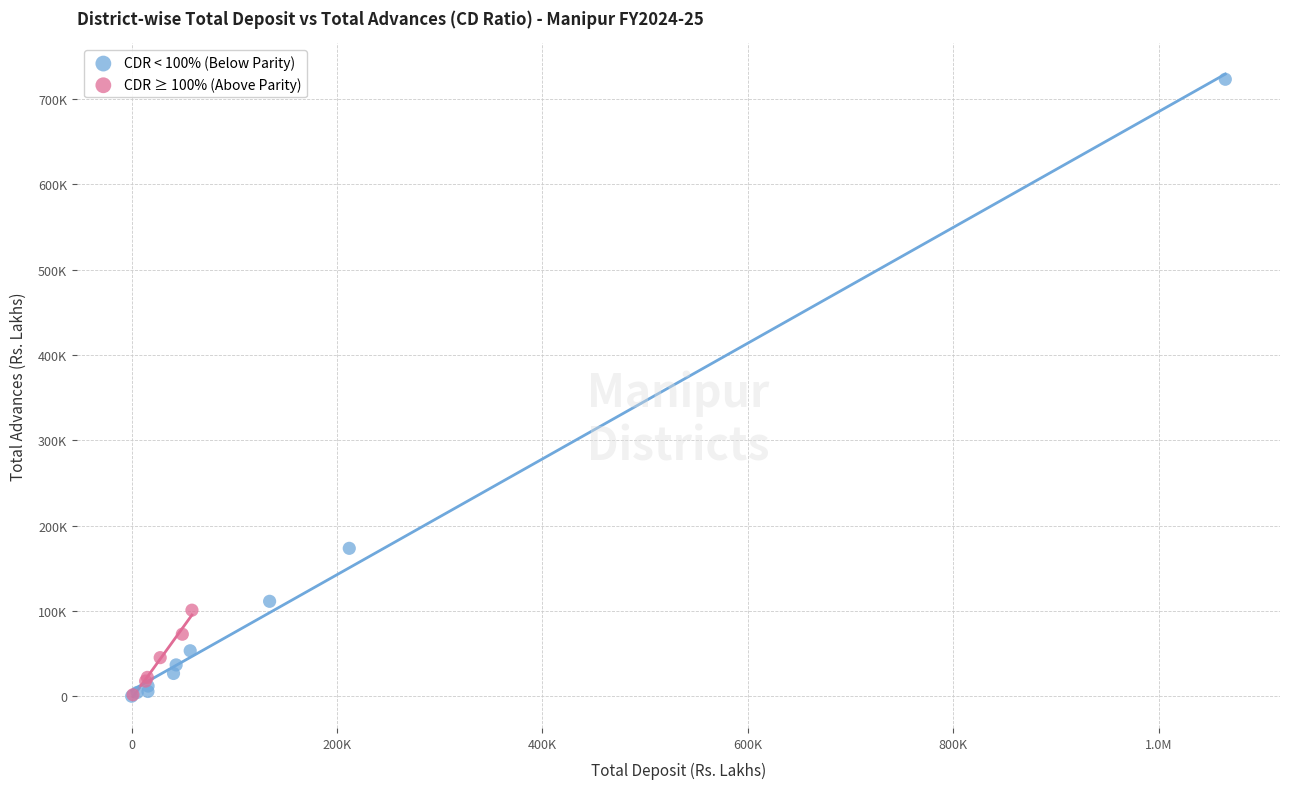

What are all the series names shown in the legend?

CDR < 100% (Below Parity), CDR ≥ 100% (Above Parity)